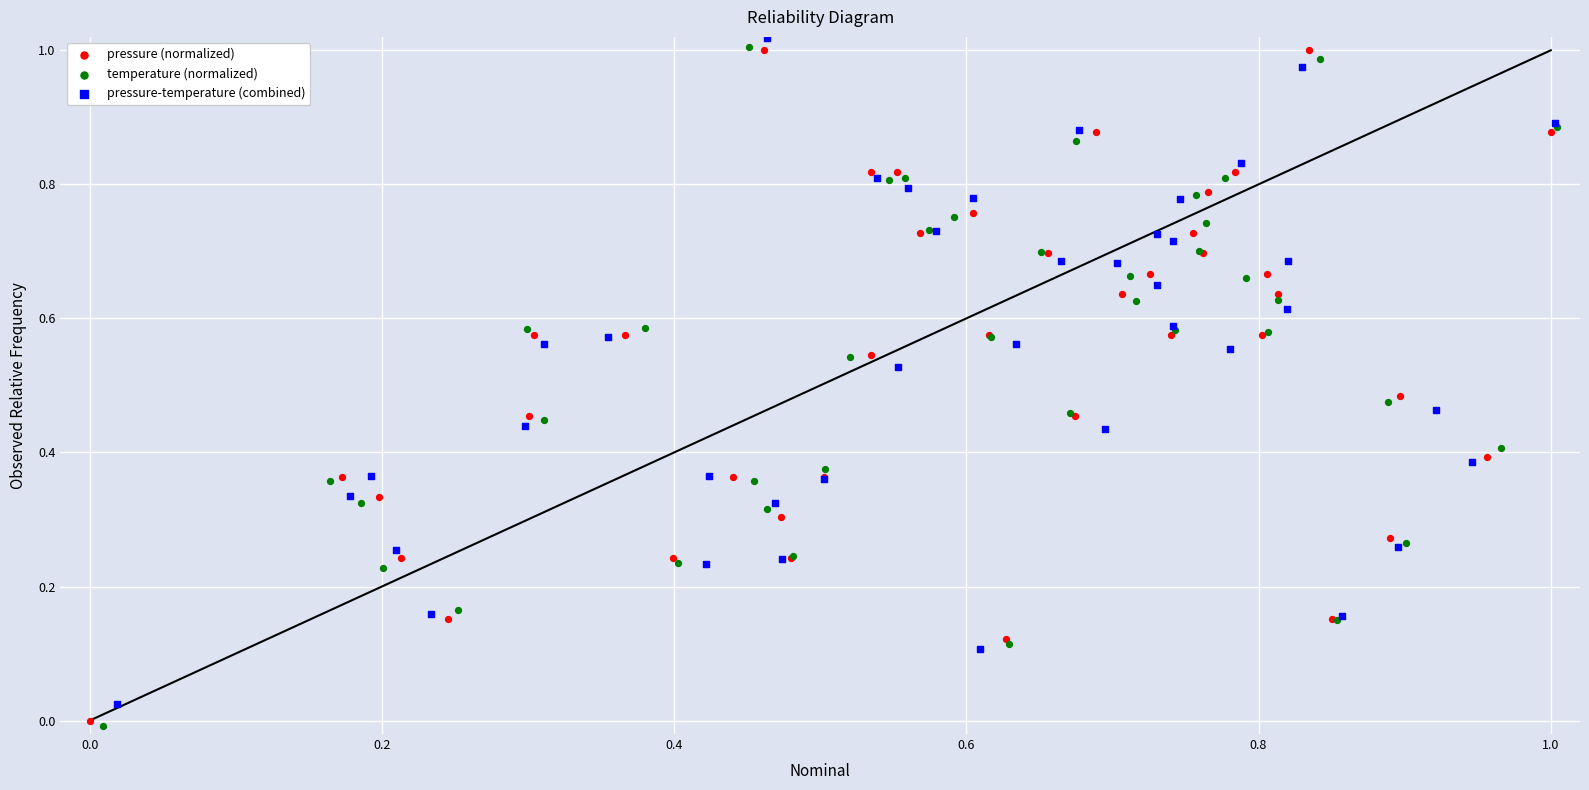

Which series reaches the maximum Y coordinate?

pressure-temperature (combined)